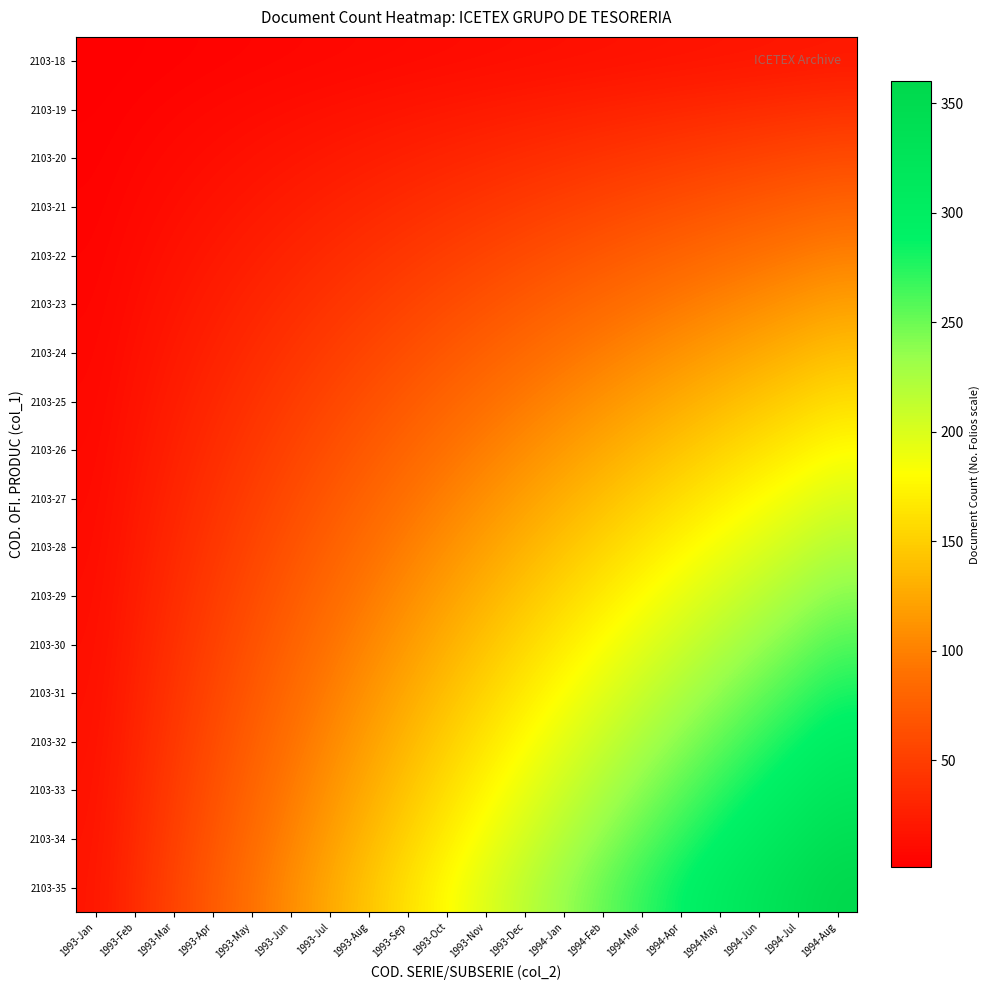

What is the greatest value displayed?

360